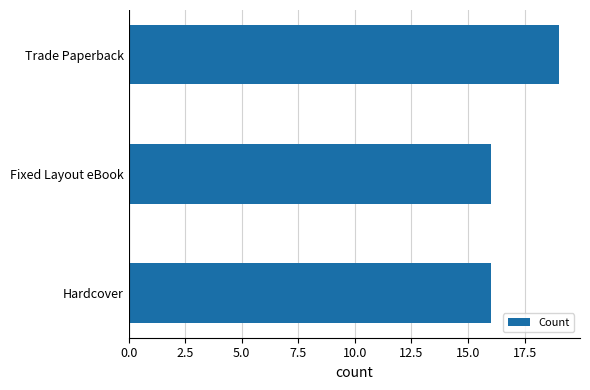

What is the sum of all values?

51